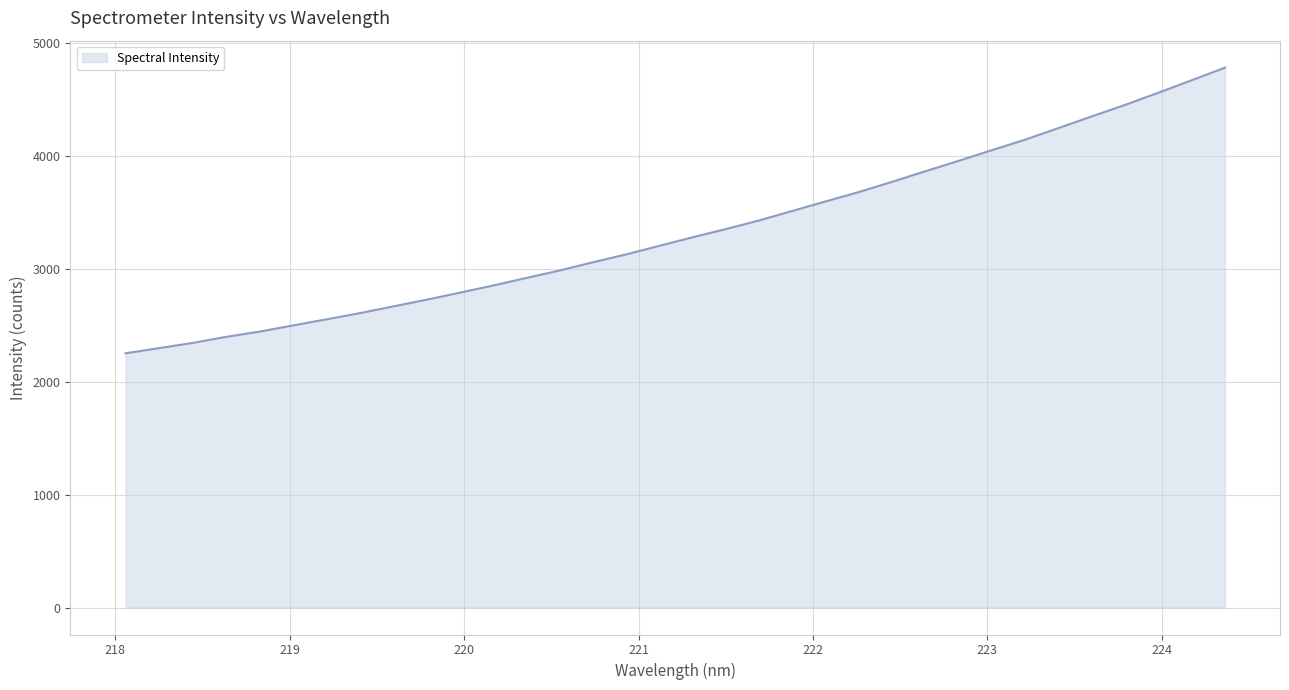

What is the difference between the maximum and minimum values?

2530.7